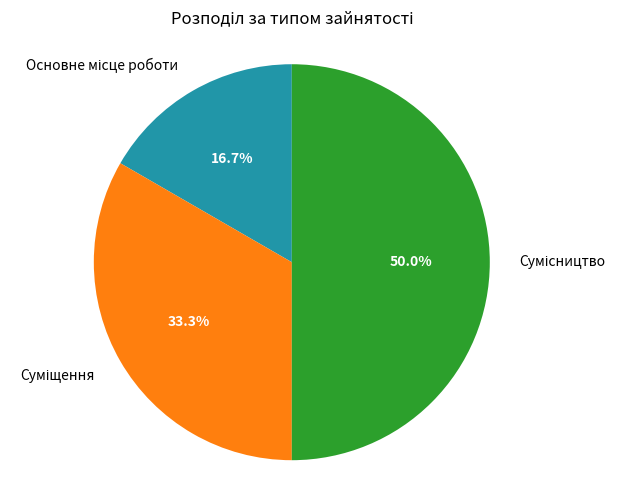

Count the number of slices in the pie.

3